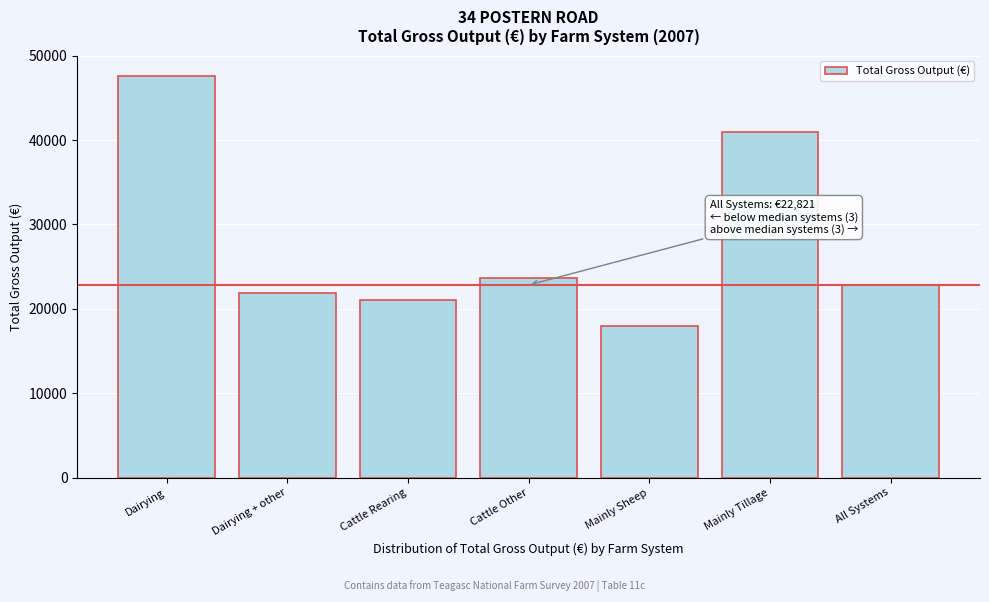

Reading left to right, transcribe all the data shown in this chart.

Dairying=47632	Dairying + other=21844	Cattle Rearing=21044	Cattle Other=23668	Mainly Sheep=18013	Mainly Tillage=40994	All Systems=22821